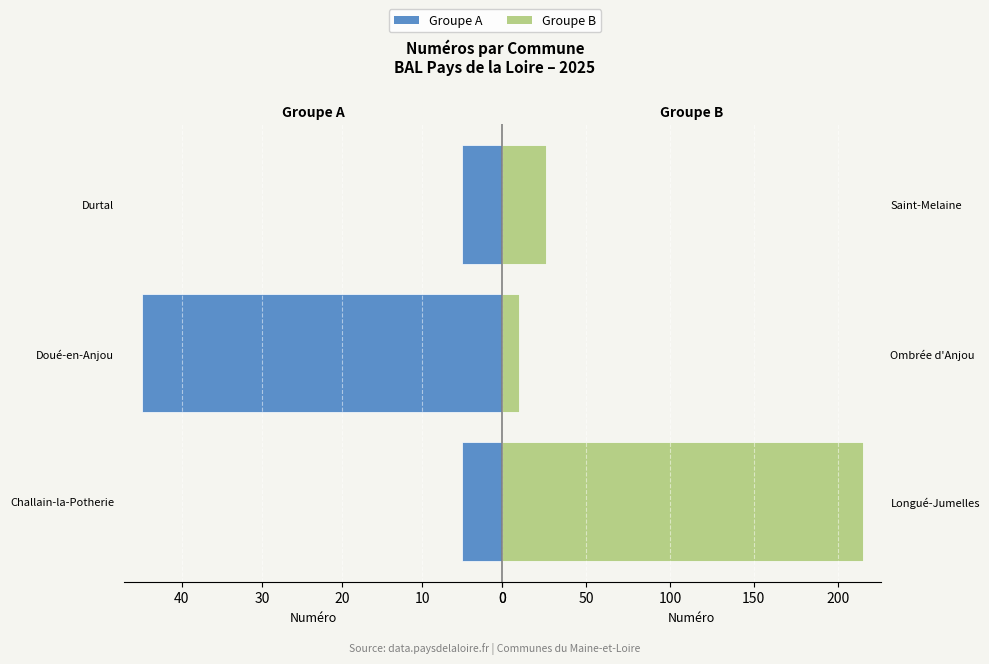

True or false: Groupe A has a value of 2 at Durtal.

False